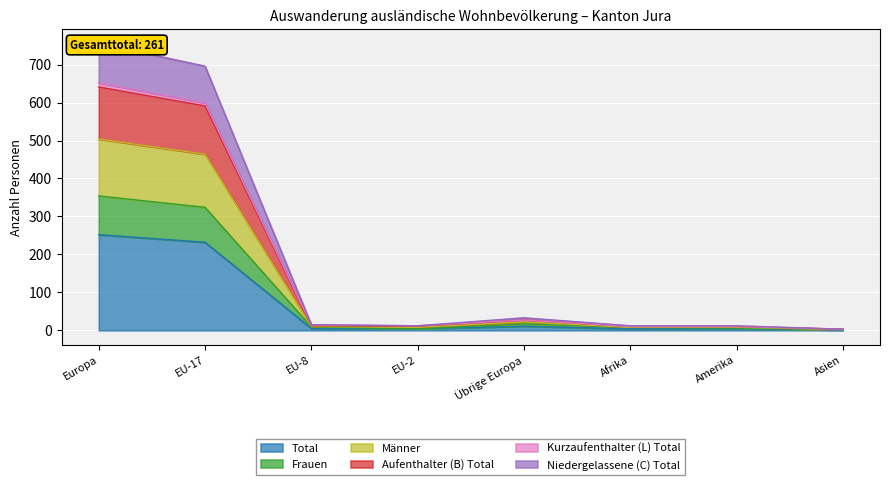

What is the highest value of the Total series?

252